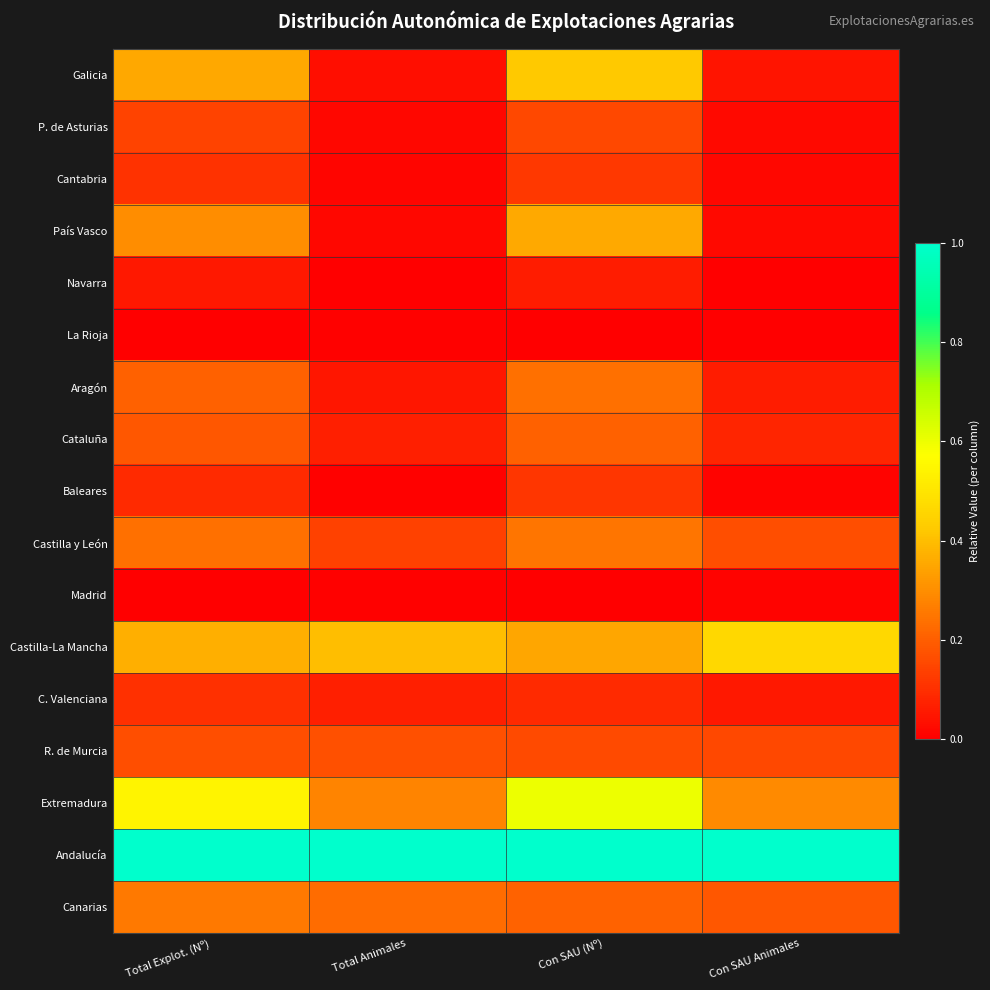

Which series has the largest range (max minus min)?

Galicia